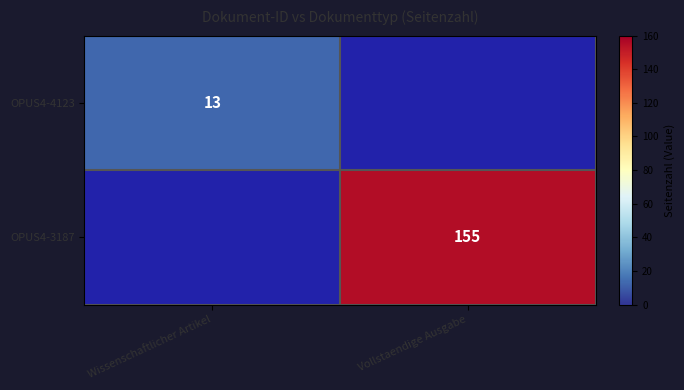

At how many categories does at least one series exceed 113?

1